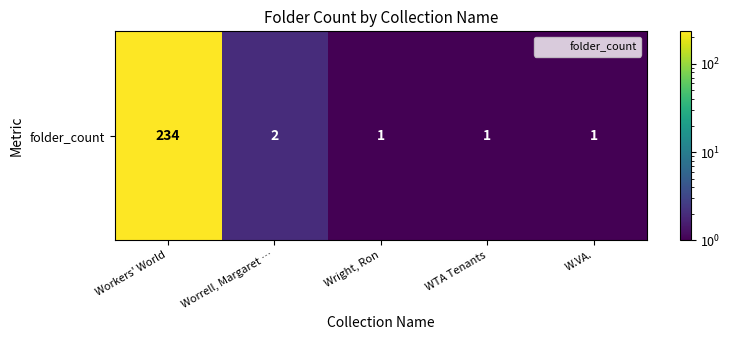

What is the change in value from Workers' World to WTA Tenants?

-233